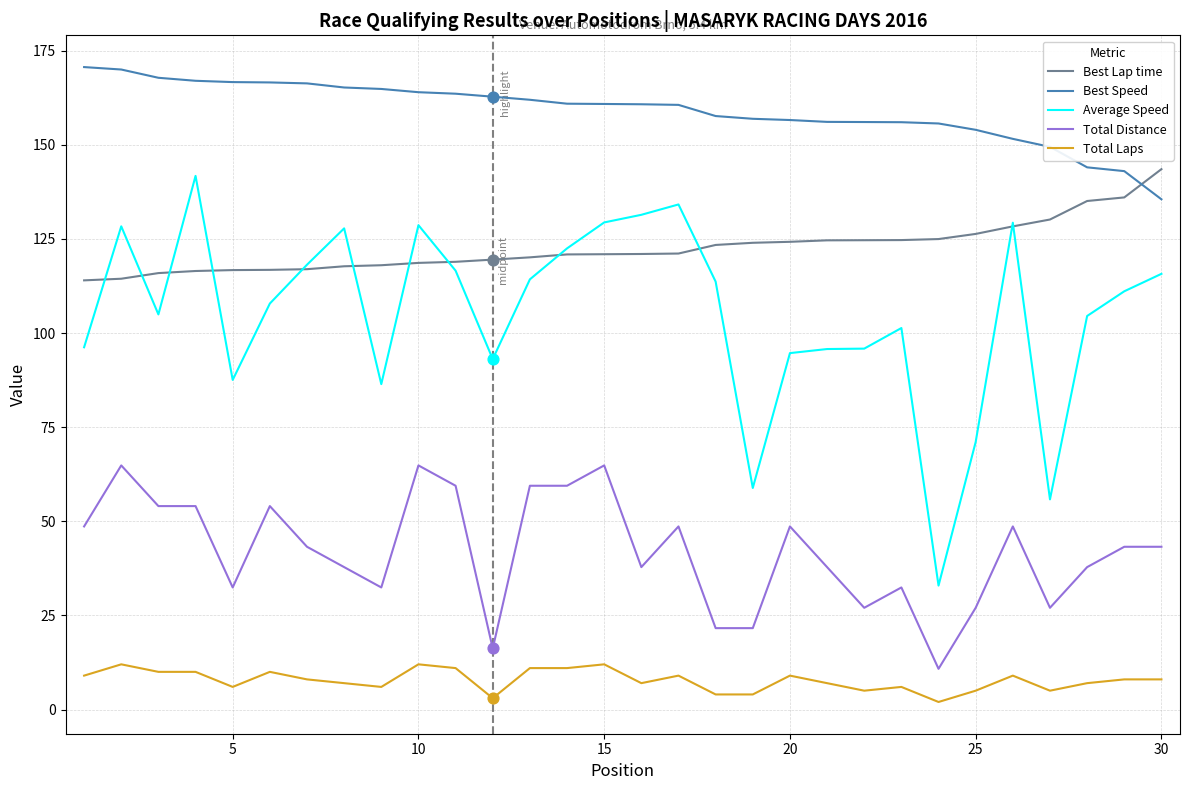

Which series has the largest range (max minus min)?

Average Speed